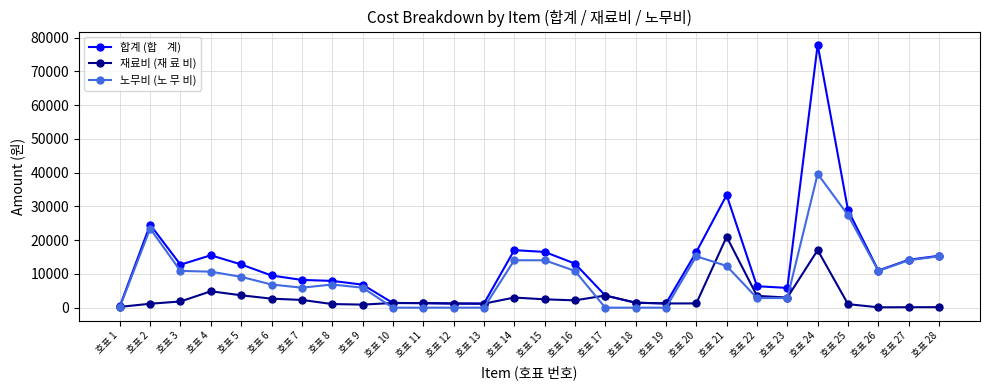

What is the greatest value displayed?

77899